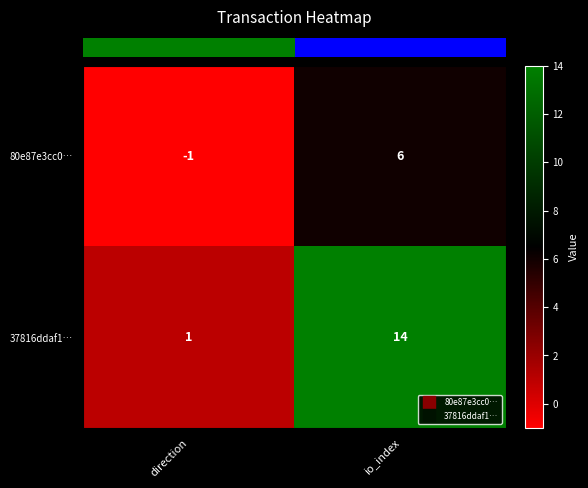

What is the maximum value shown in the chart?

14